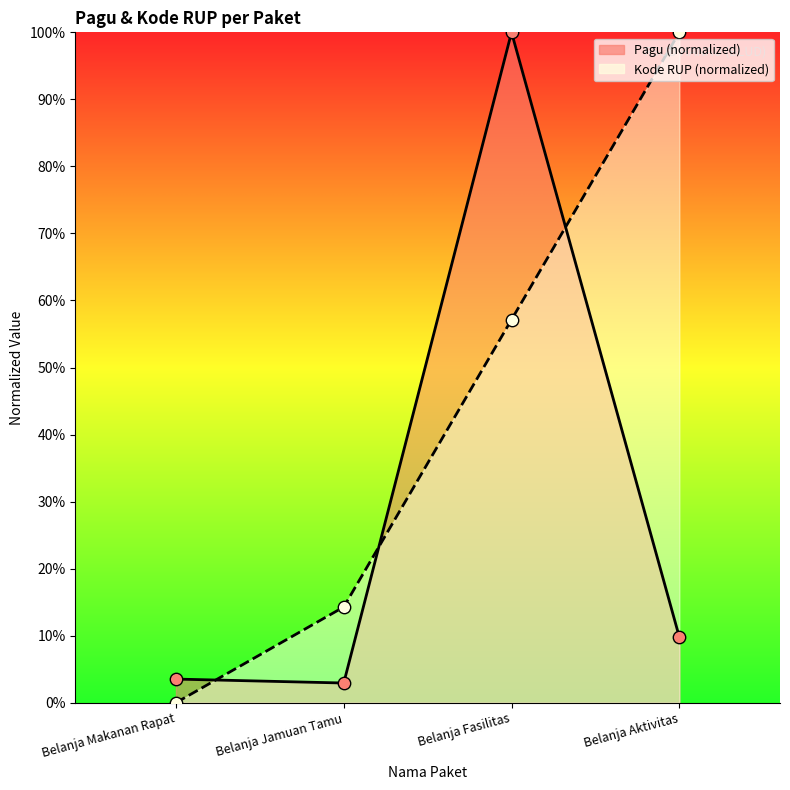

What are all the series names shown in the legend?

Pagu, Kode RUP